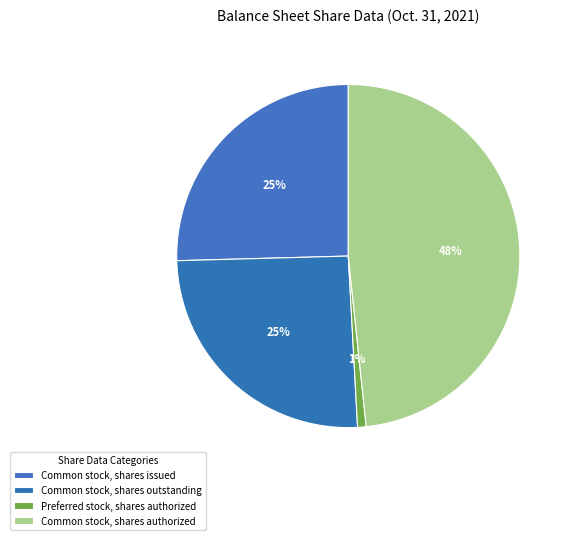

Is there a majority slice in this chart?

No